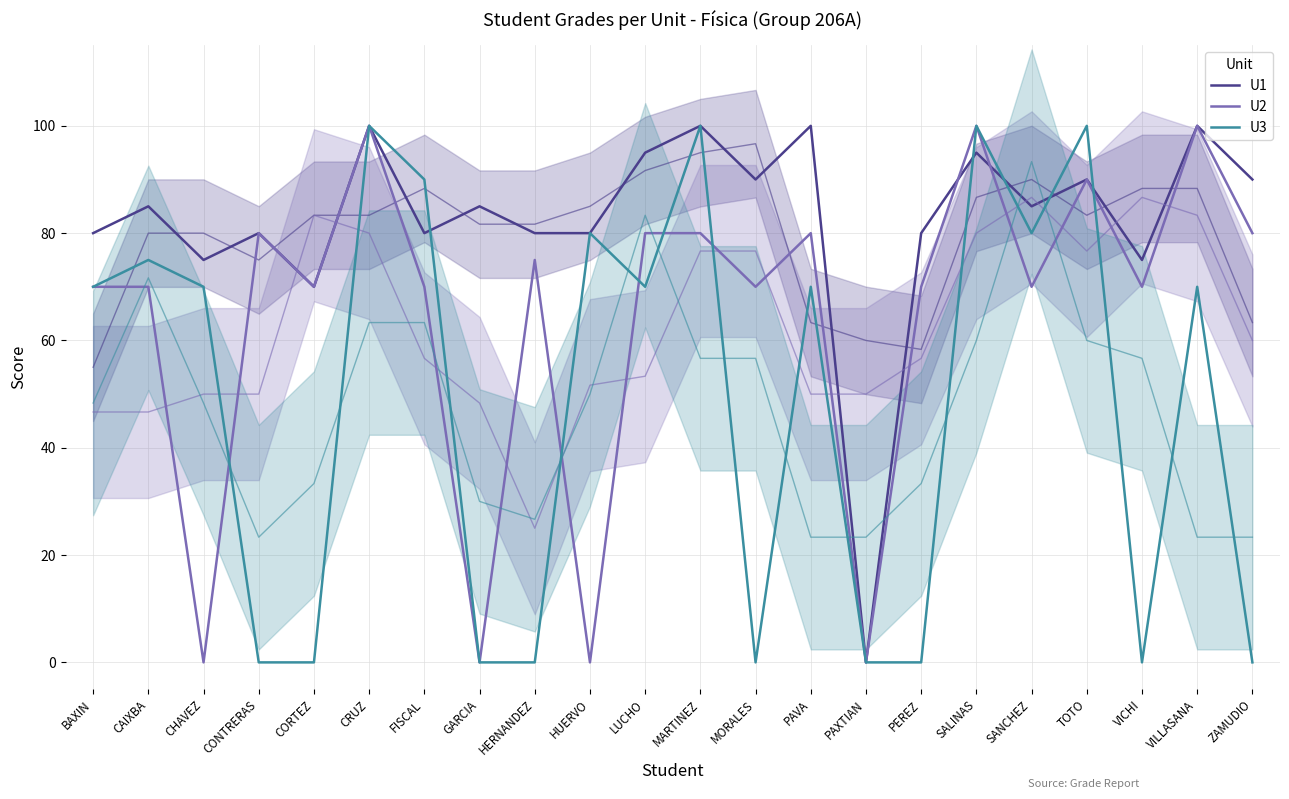

What is the highest value of the U3 series?

100